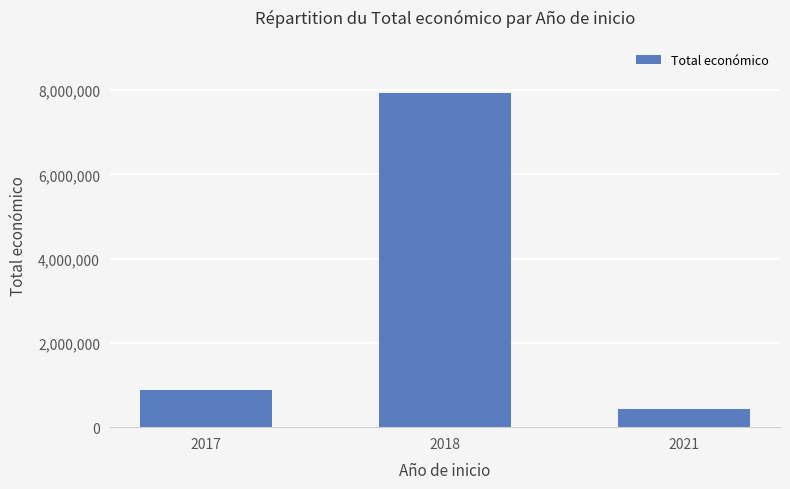

Rank the categories by value from lowest to highest.

2021, 2017, 2018